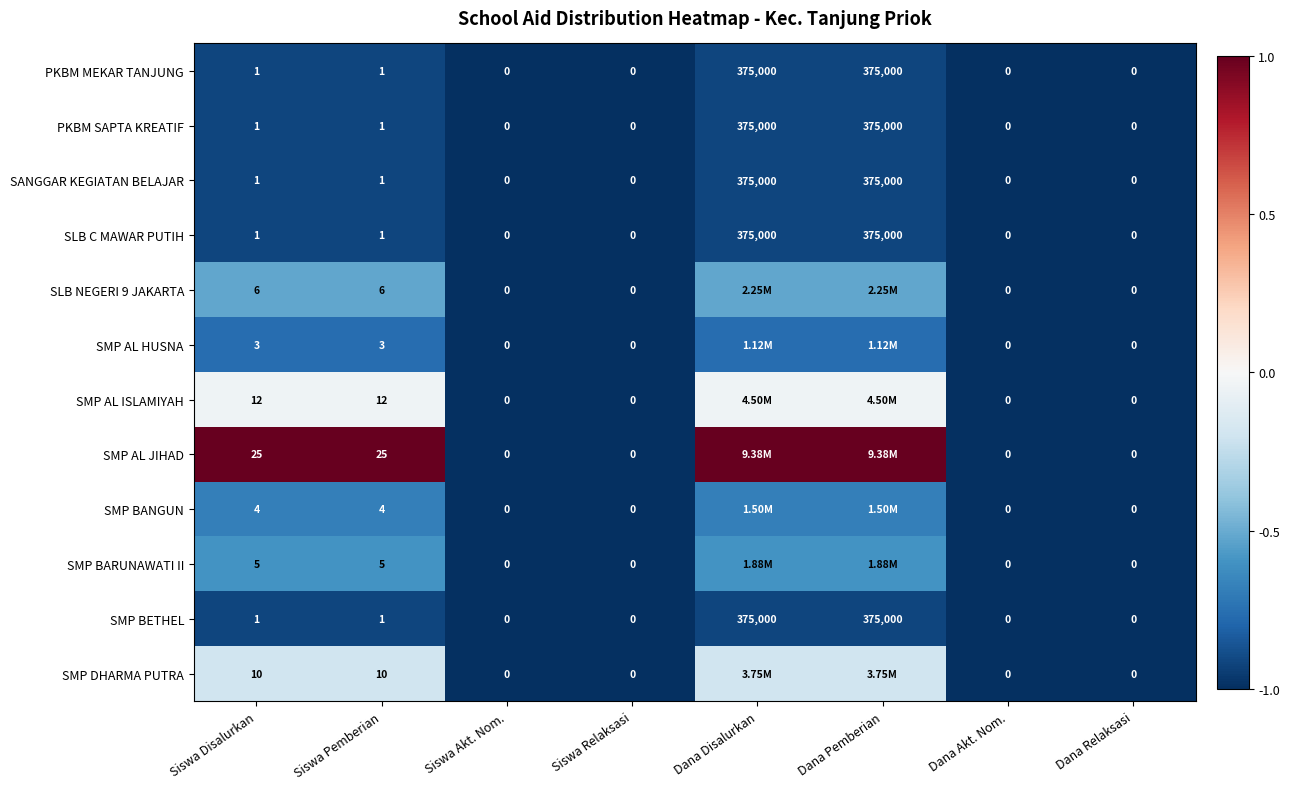

Is the value of SANGGAR KEGIATAN BELAJAR at Siswa Disalurkan greater than the value of SMP AL HUSNA at Siswa Pemberian?

No